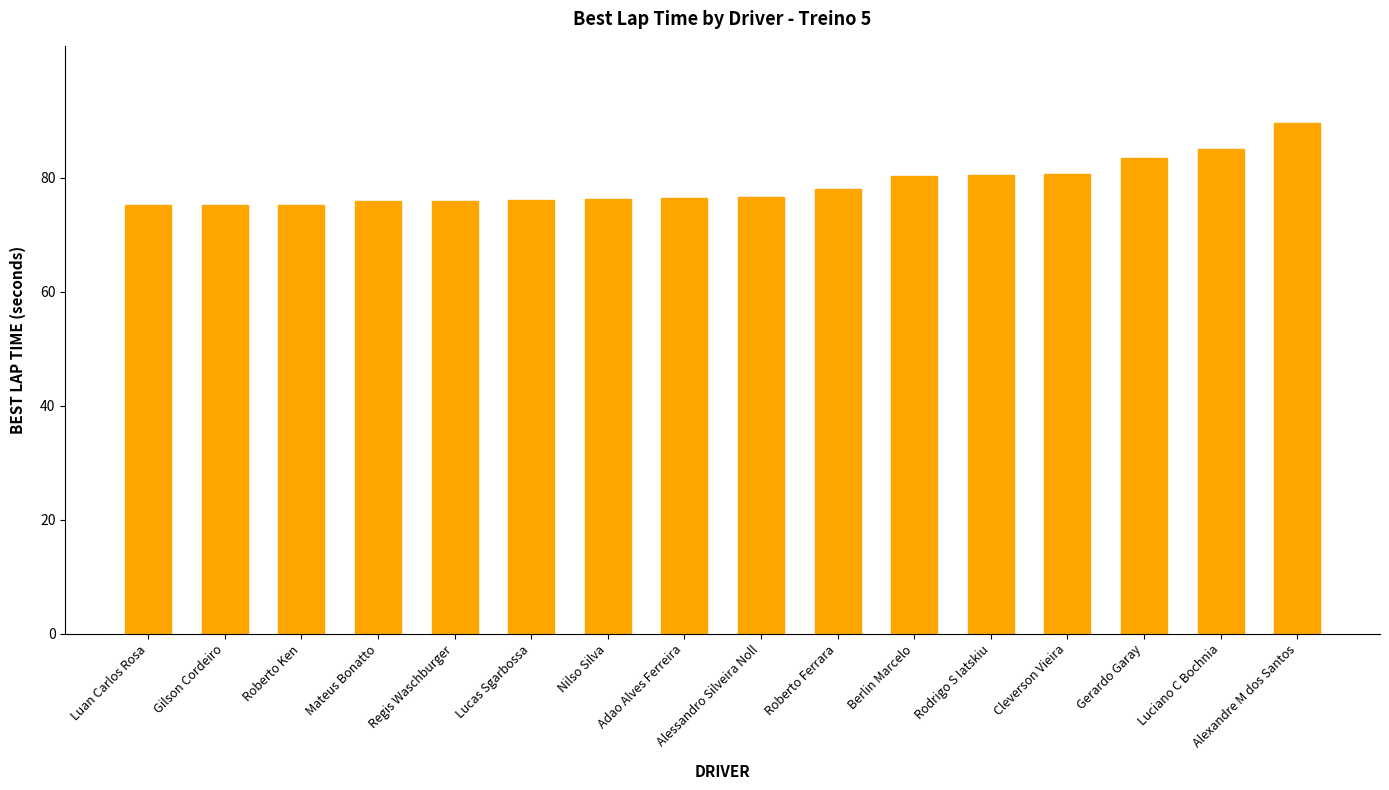

What is the sum of all values?

1260.9